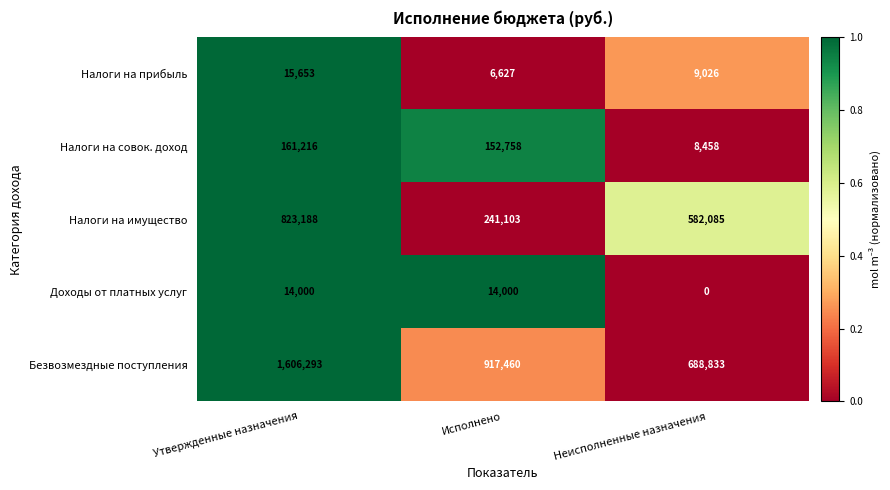

What is the difference between the maximum and minimum values in the Безвозмездные поступления series?

917460